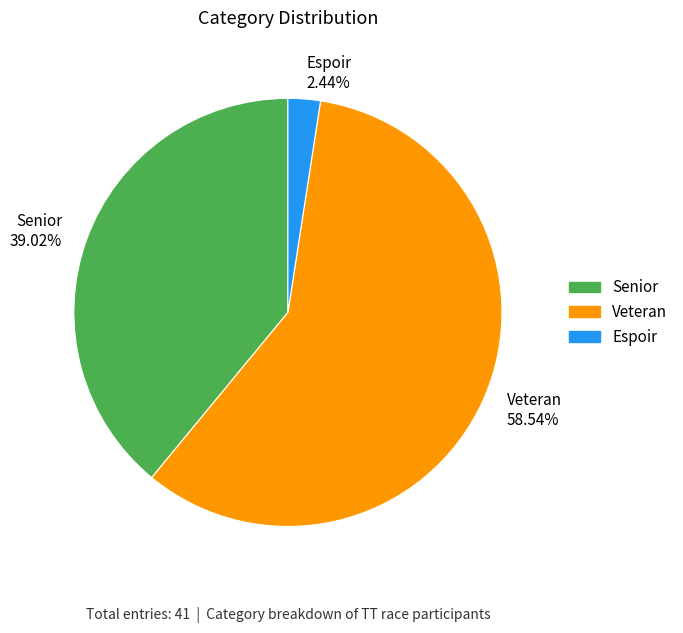

Is Senior the majority of the pie?

No